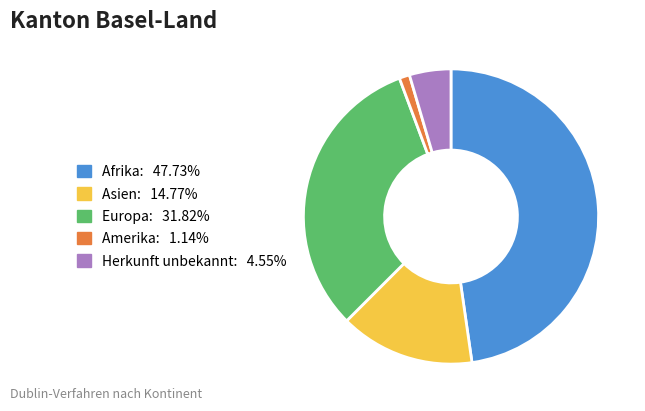

Rank the categories by value from lowest to highest.

Amerika, Herkunft unbekannt, Asien, Europa, Afrika